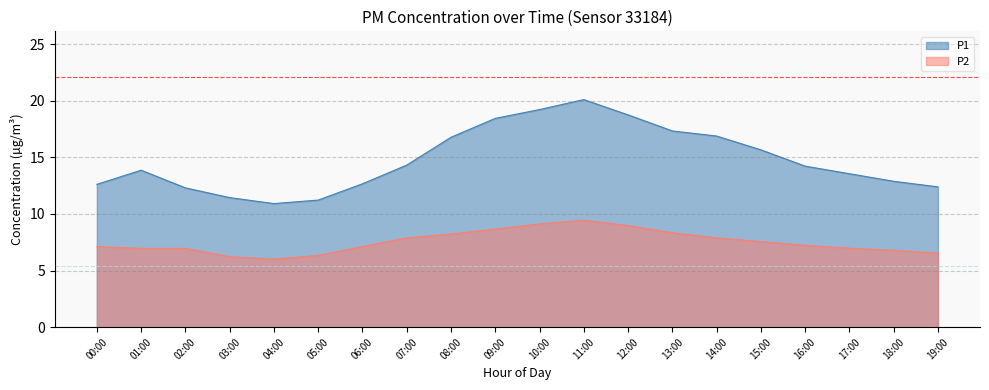

The value of P2 at 09:00 is 2.1. True or false?

False